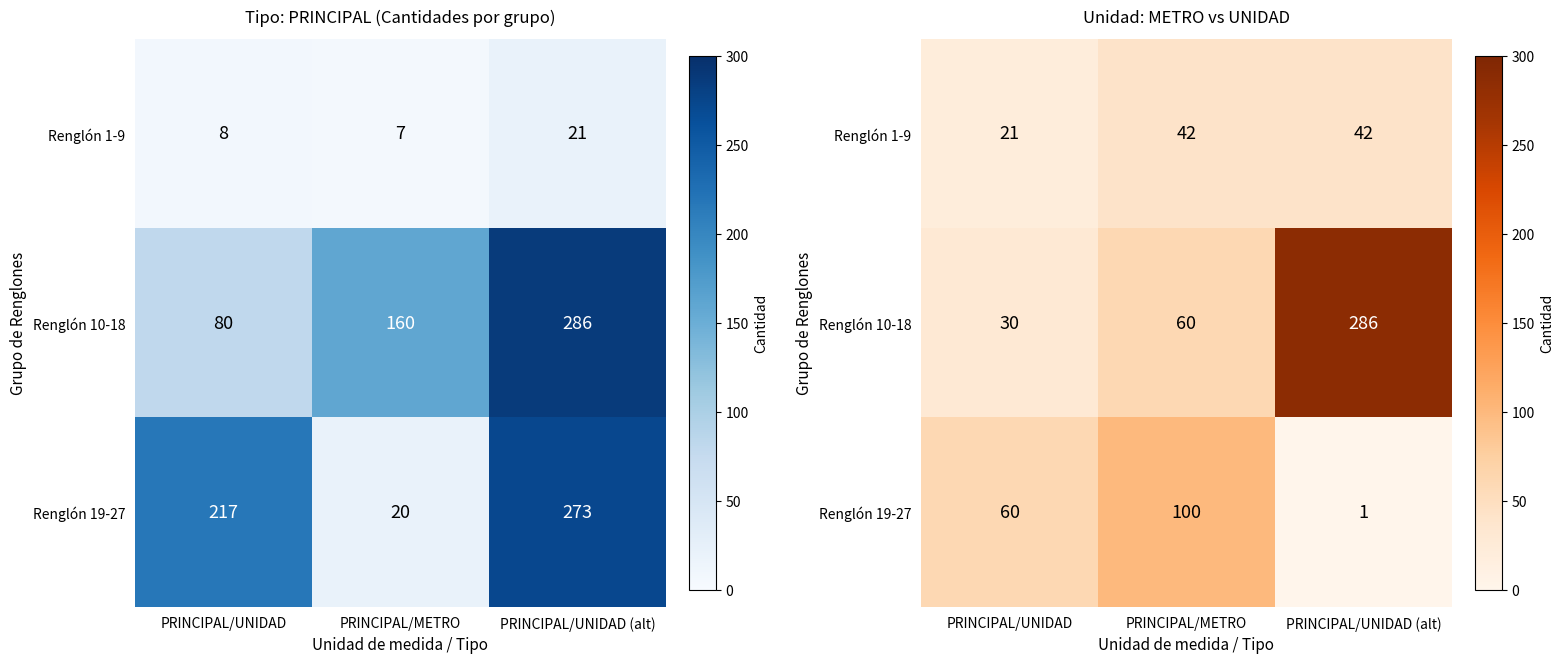

At which category does the chart reach its peak across all series?

PRINCIPAL/UNIDAD (alt)